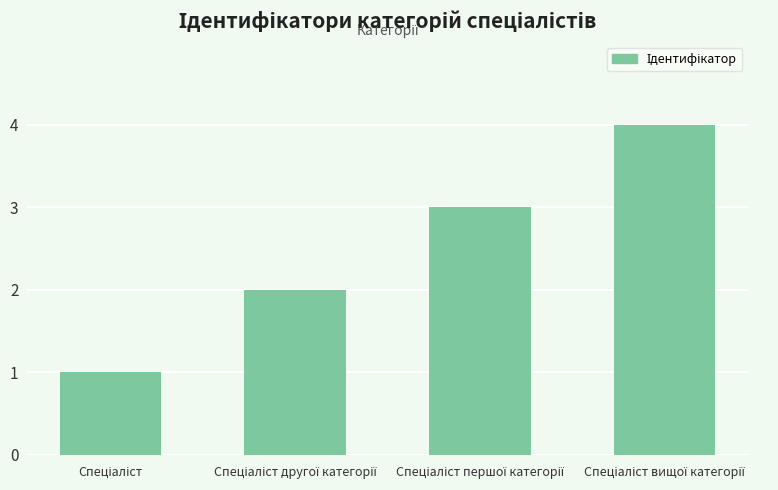

What is the sum of all values?

10